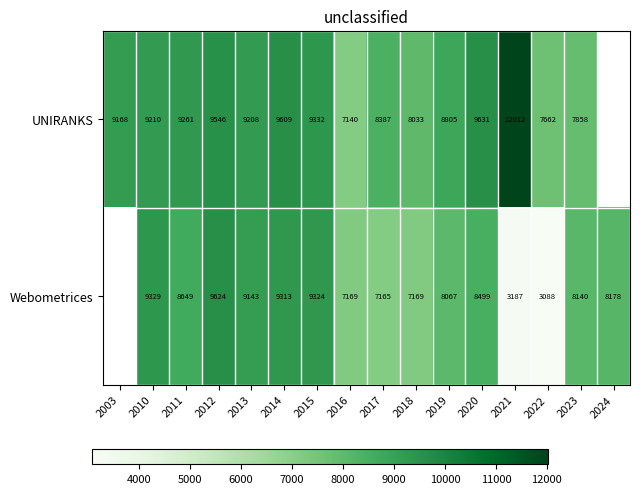

Is the value of Webometrices at 2019 greater than the value of UNIRANKS at 2011?

No